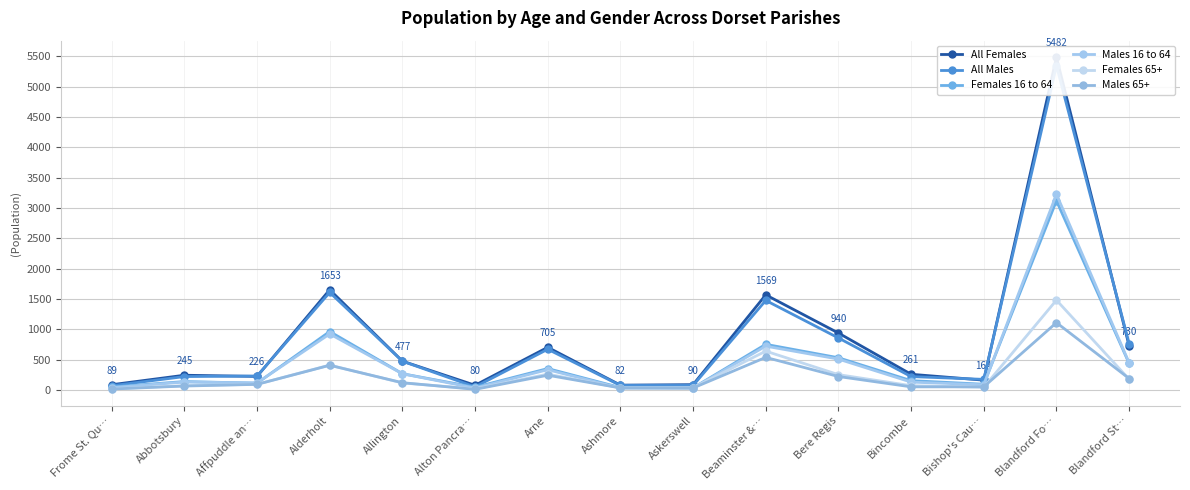

At which category does All Females reach its first local peak?

Abbotsbury